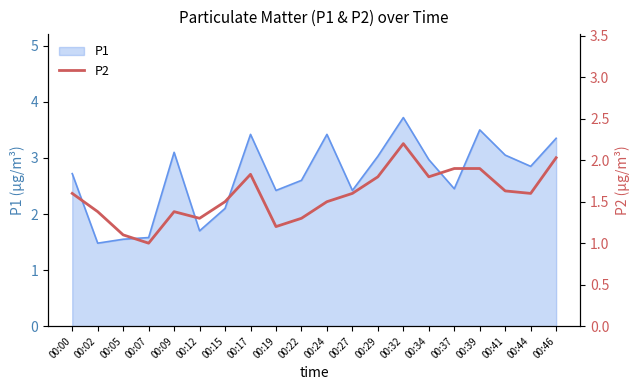

Which category has the highest value across all series?

00:32